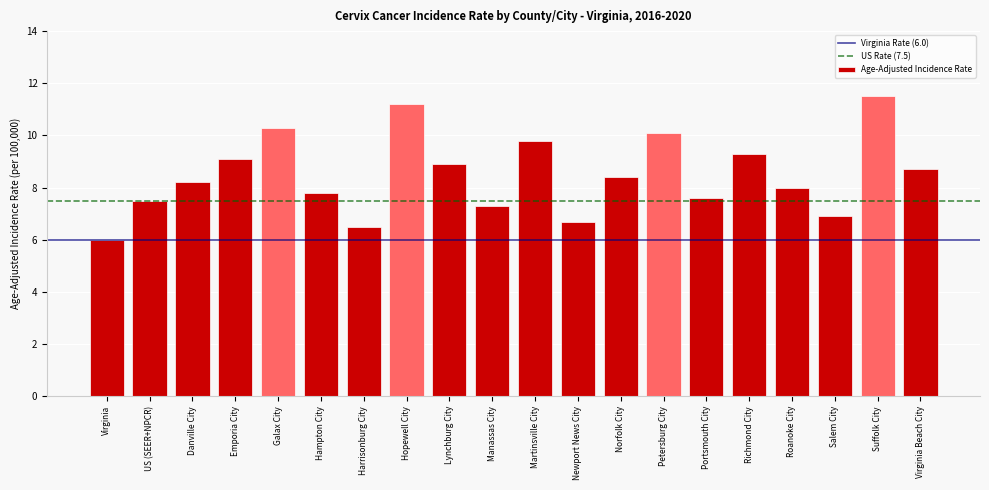

Are the bars horizontal?

No